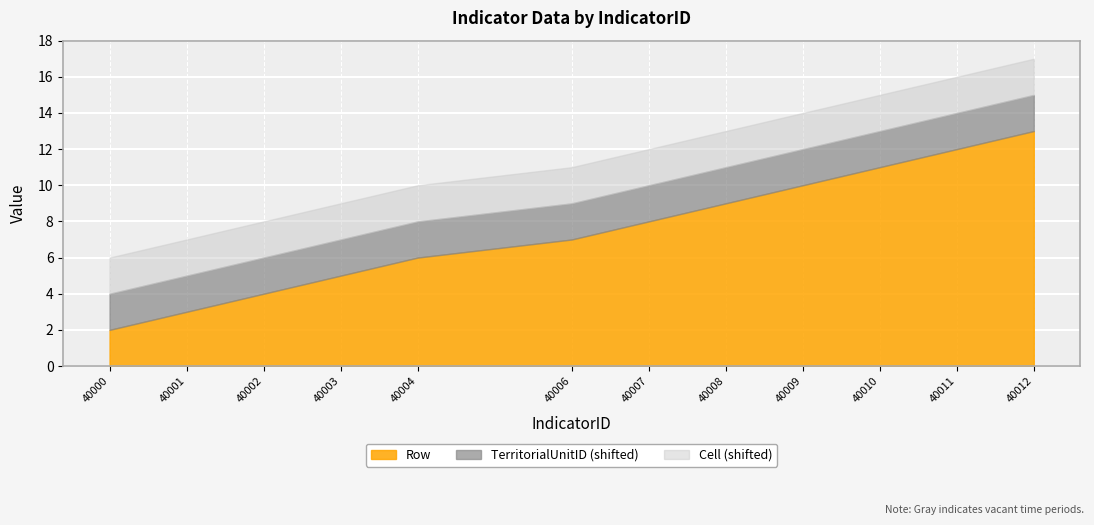

Where does the Row series first go above 8?

40008